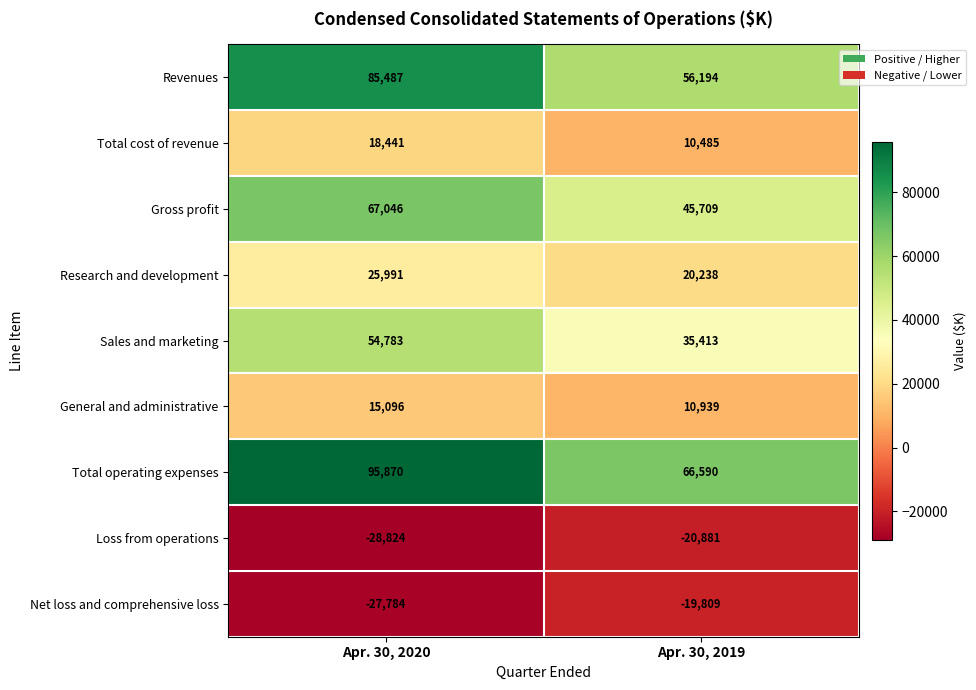

Where is General and administrative nearest to the value 13017?

Apr. 30, 2019